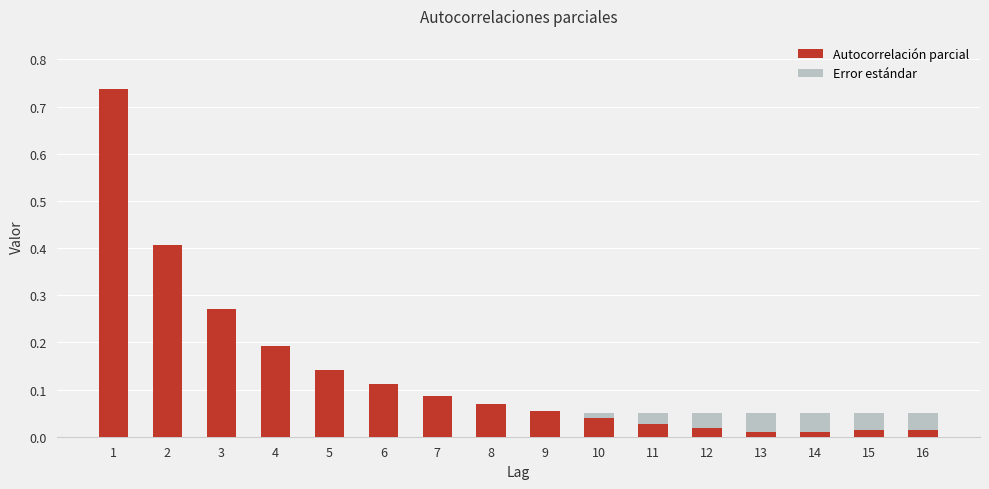

Reading left to right, extract all data points from this chart.

Autocorrelación parcial: 1=0.7	2=0.4	3=0.3	4=0.2	5=0.1	6=0.1	7=0.1	8=0.1	9=0.1	10=0.0	11=0.0	12=0.0	13=0.0	14=0.0	15=0.0	16=0.0
Error estándar: 1=0.1	2=0.1	3=0.1	4=0.1	5=0.1	6=0.1	7=0.1	8=0.1	9=0.1	10=0.1	11=0.1	12=0.1	13=0.1	14=0.1	15=0.1	16=0.1